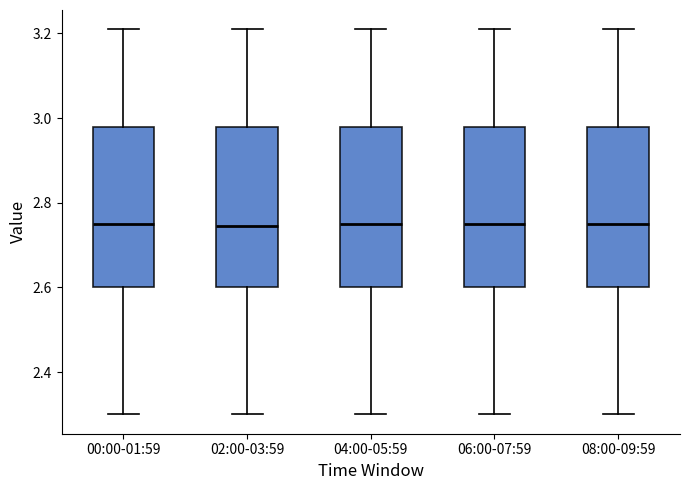

Where does the upper whisker of the box for 04:00-05:59 end on the y-axis? The values are not printed on the chart, so give them approximately, as read against the axis.

3.22